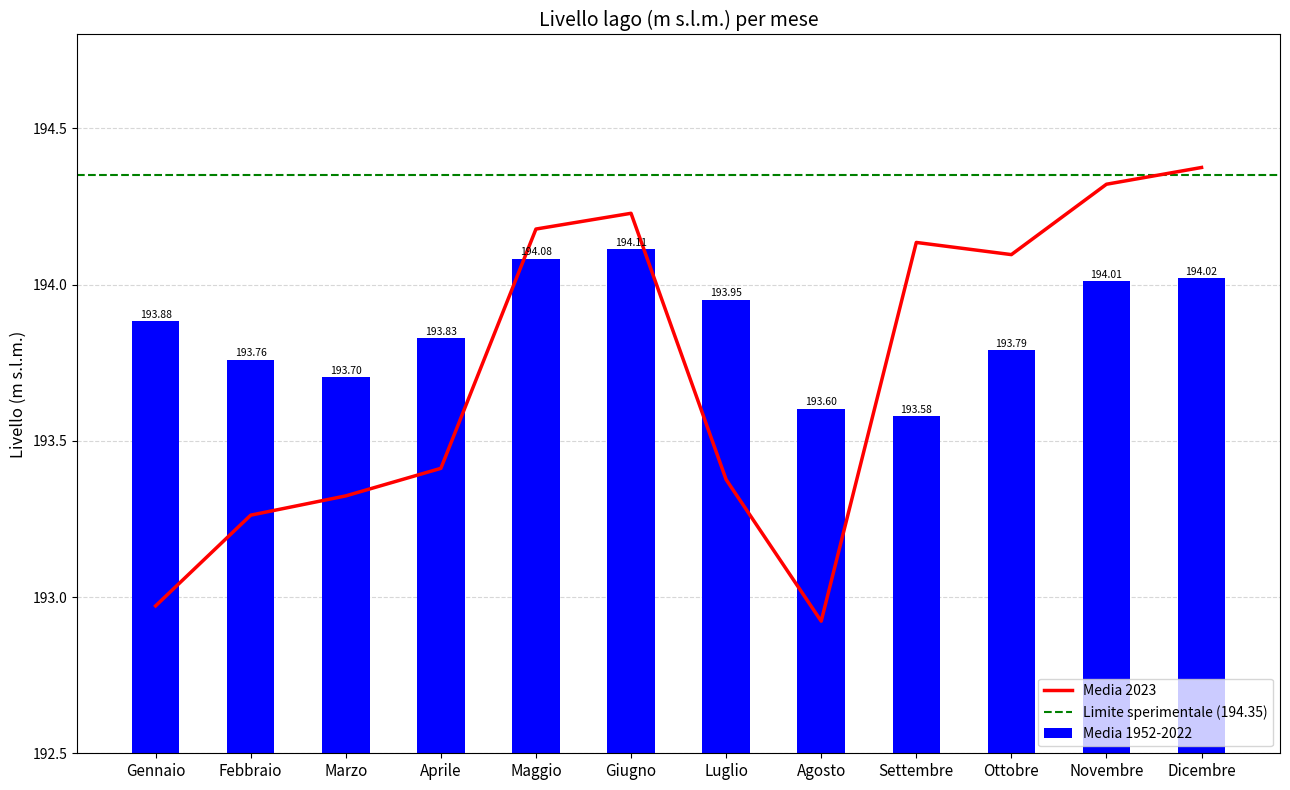

Is it true that Media 1952-2022 equals 267.7 at Giugno?

False